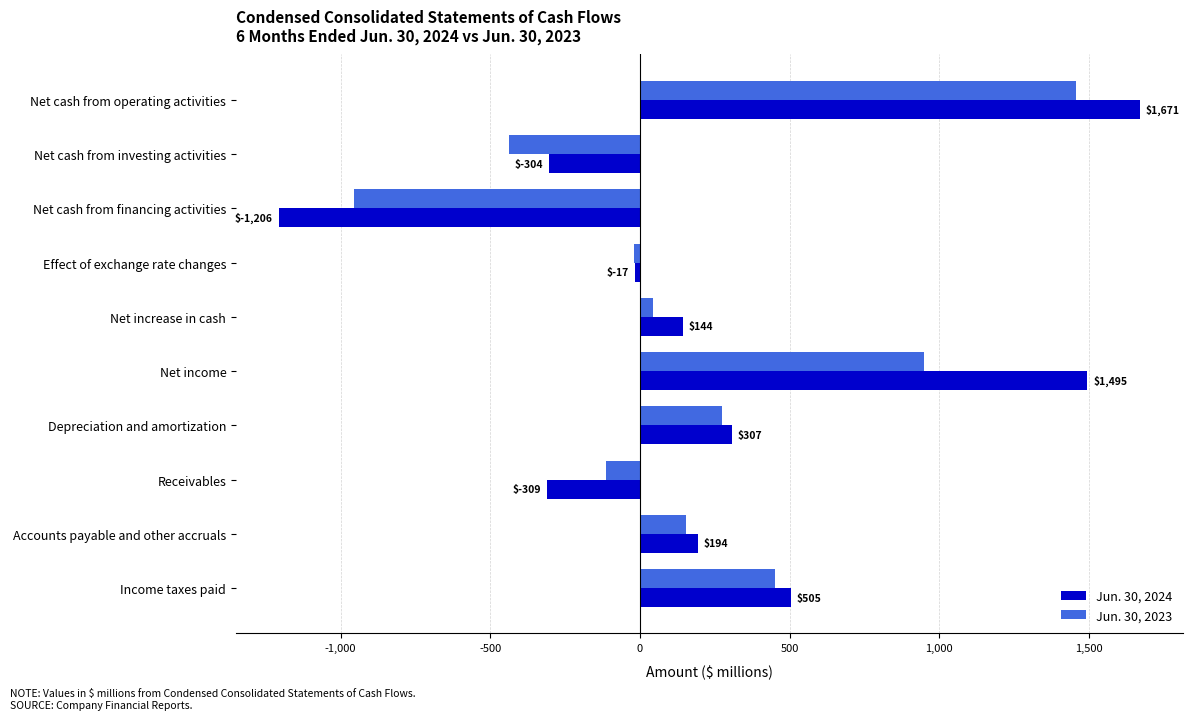

Which category has the highest value across all series?

Net cash from operating activities